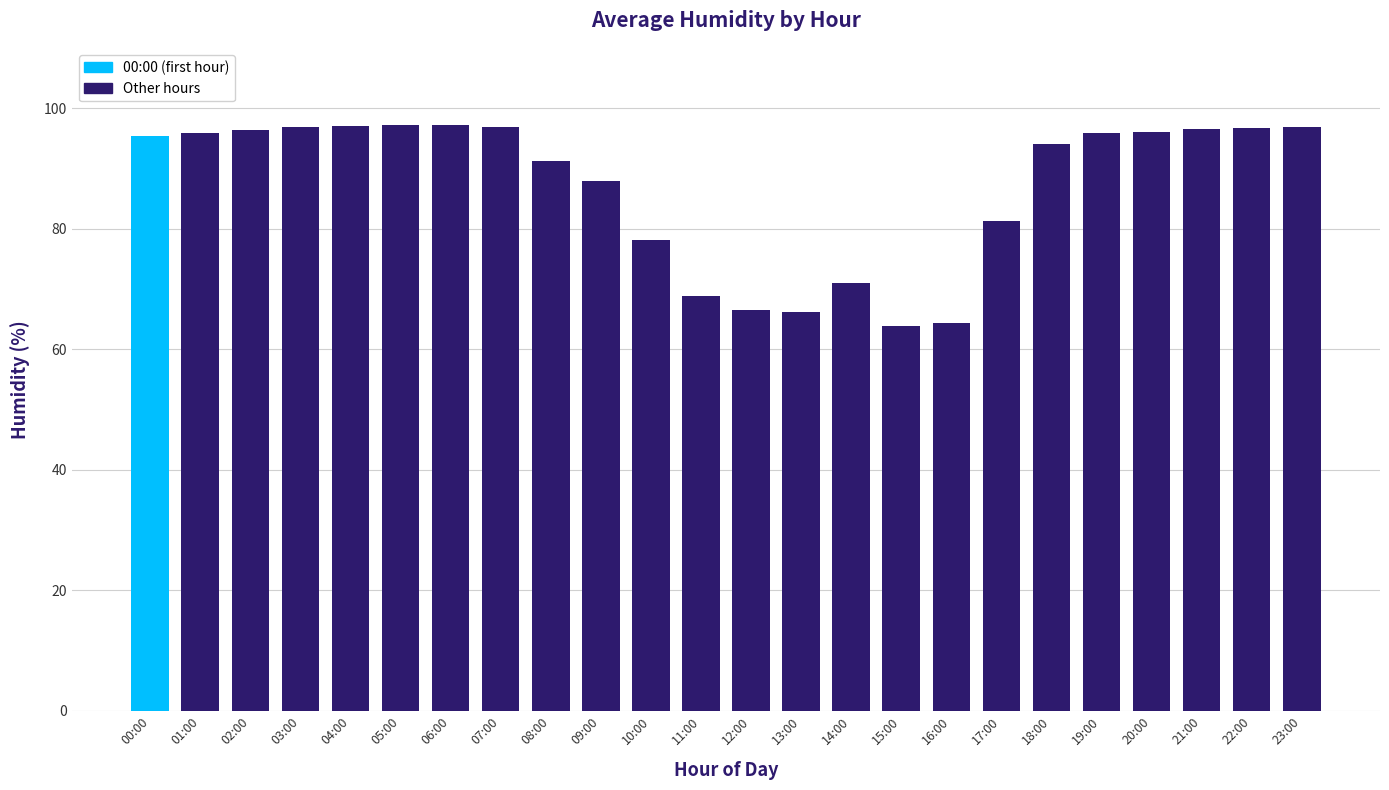

Approximately how many times larger is the value at 06:00 compared to 08:00?

1.1